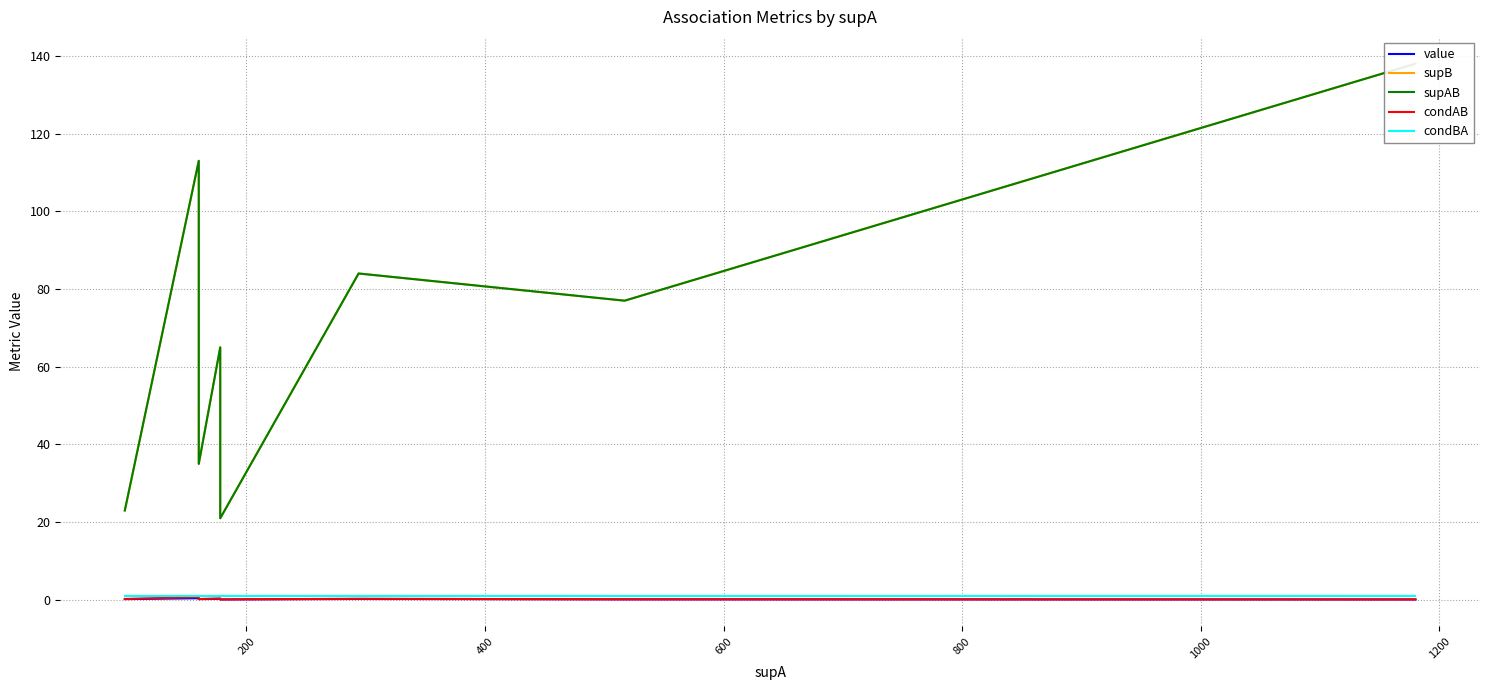

How many series are shown in this chart?

5